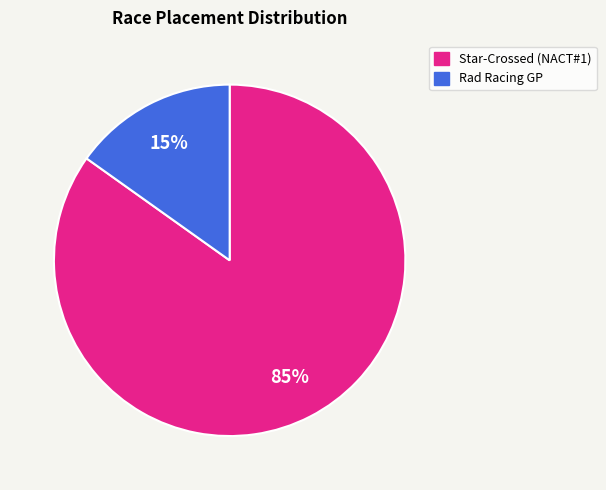

The Star-Crossed (NACT#1) slice represents 98% of the pie. True or false?

False